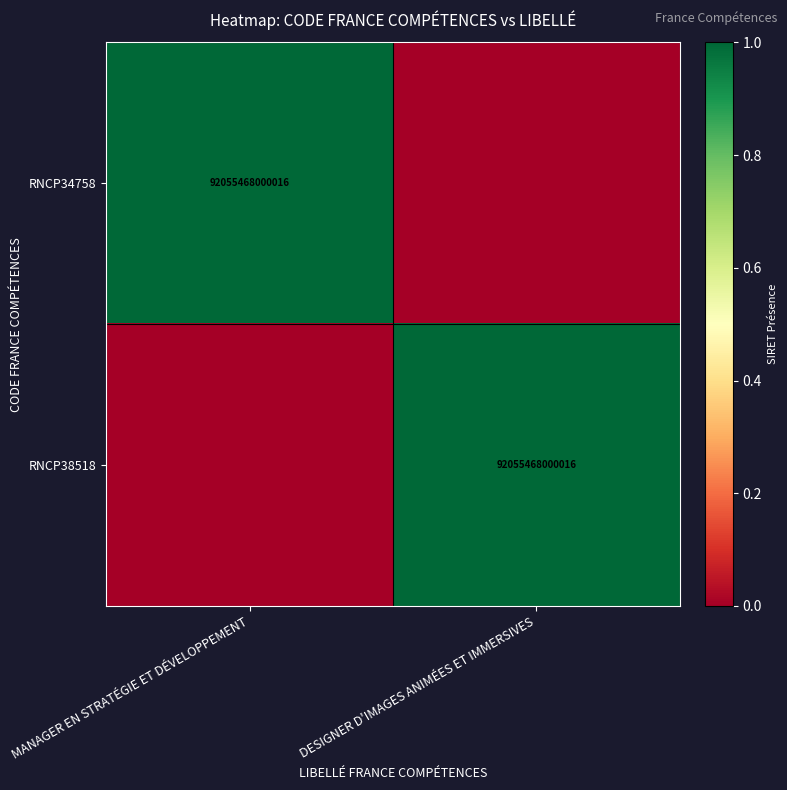

Which label corresponds to the smallest value in the chart?

DESIGNER D'IMAGES ANIMÉES ET IMMERSIVES